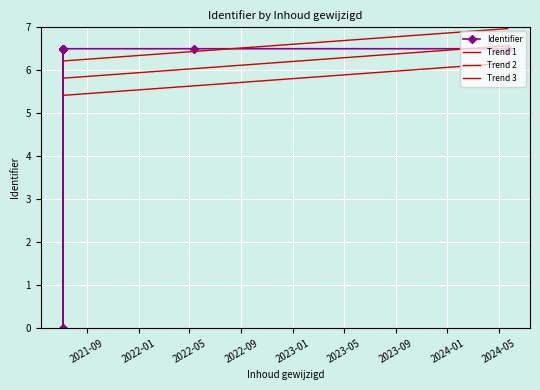

What is the total value across all series at 2023-05?

23.9